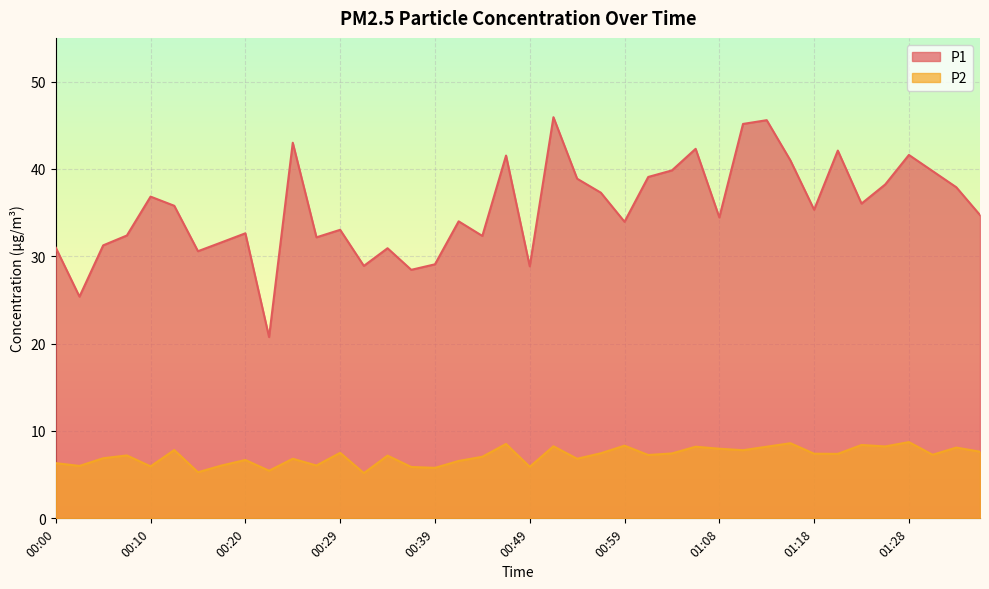

Which has a higher value, 00:17 or 01:01?

01:01